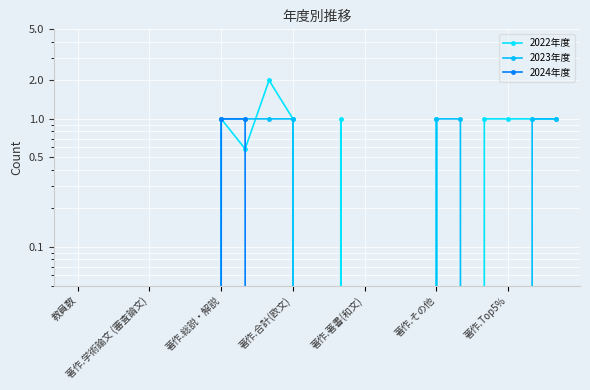

Does the chart display data point markers on the line(s)?

Yes